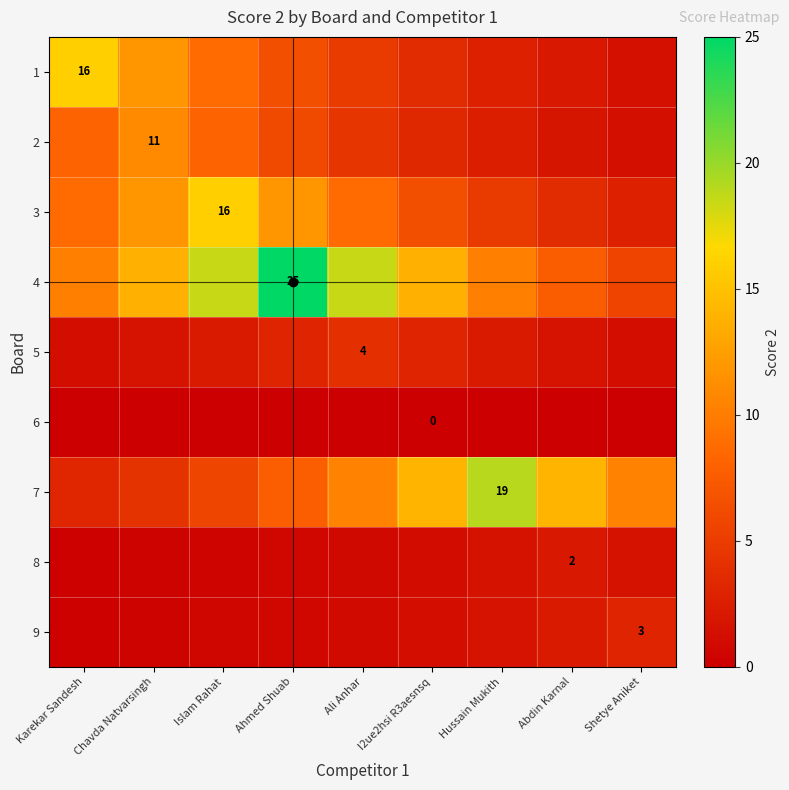

At which category is the sum across all series the highest?

Ahmed Shuab